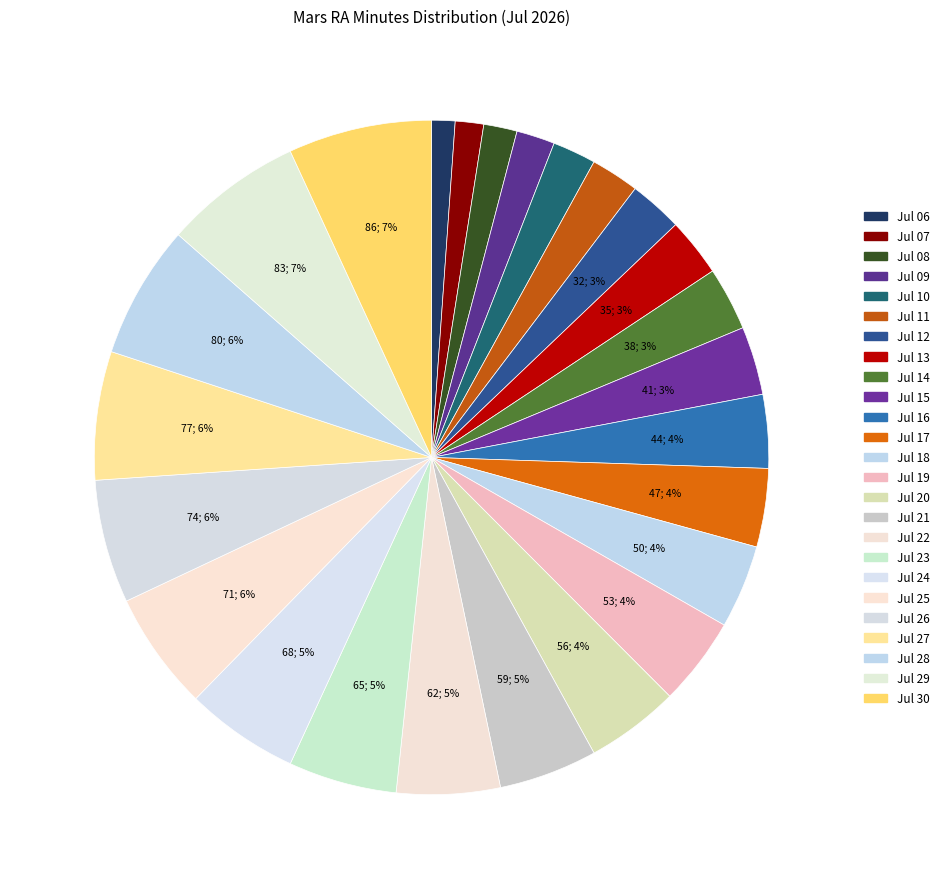

Does Jul 08 represent more than half of the total?

No